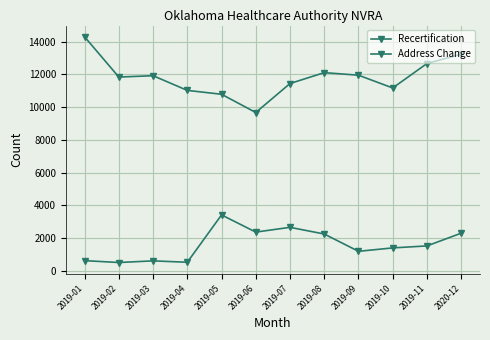

Reading right to left, list all the values displayed in this chart.

Recertification: 13238	12666	11174	11953	12110	11445	9675	10789	11026	11923	11840	14296
Address Change: 2306	1528	1407	1199	2255	2663	2372	3421	531	615	515	629